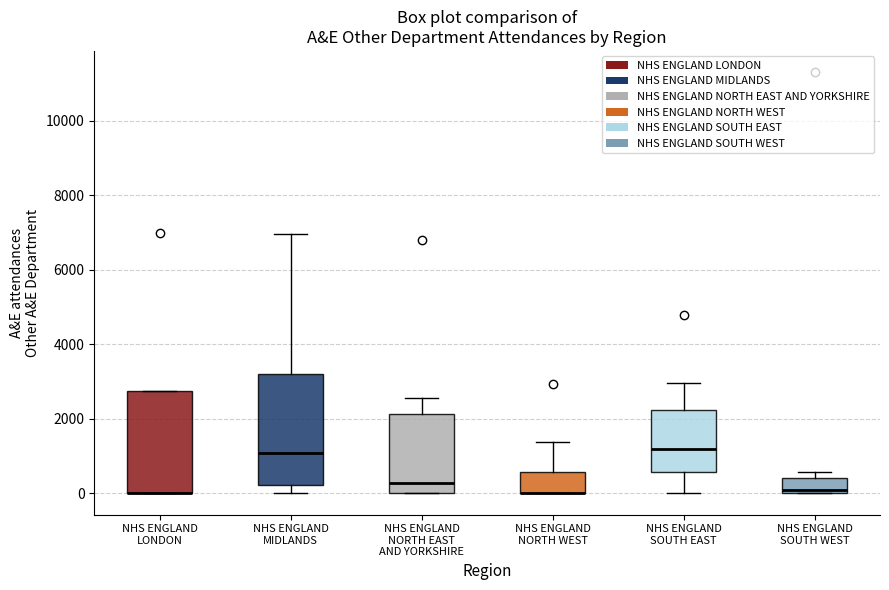

Which box is the tallest, from its lower edge to its upper edge?

NHS ENGLAND MIDLANDS